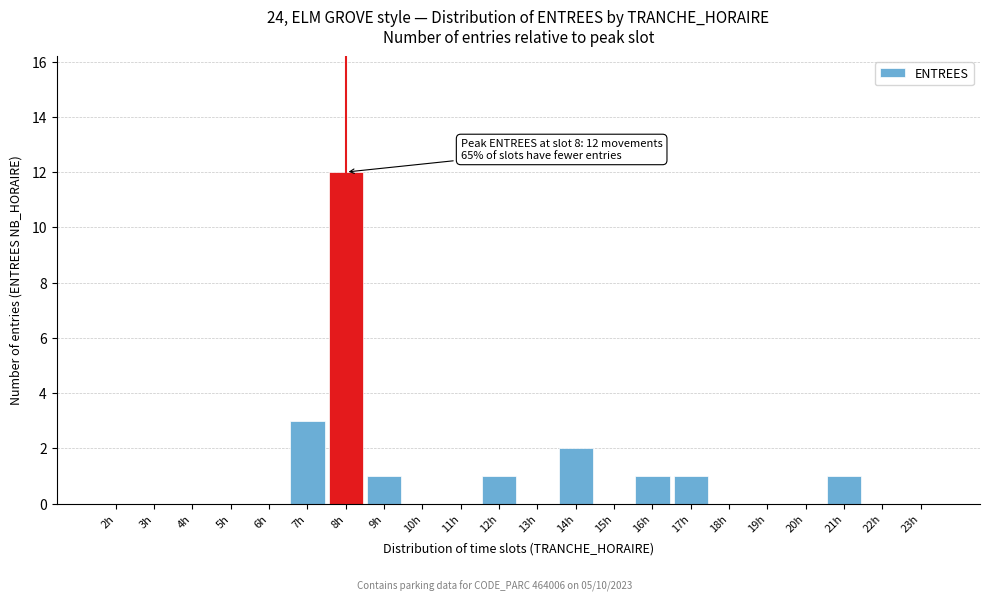

Reading right to left, transcribe all the data shown in this chart.

23h=0	22h=0	21h=1	20h=0	19h=0	18h=0	17h=1	16h=1	15h=0	14h=2	13h=0	12h=1	11h=0	10h=0	9h=1	8h=12	7h=3	6h=0	5h=0	4h=0	3h=0	2h=0